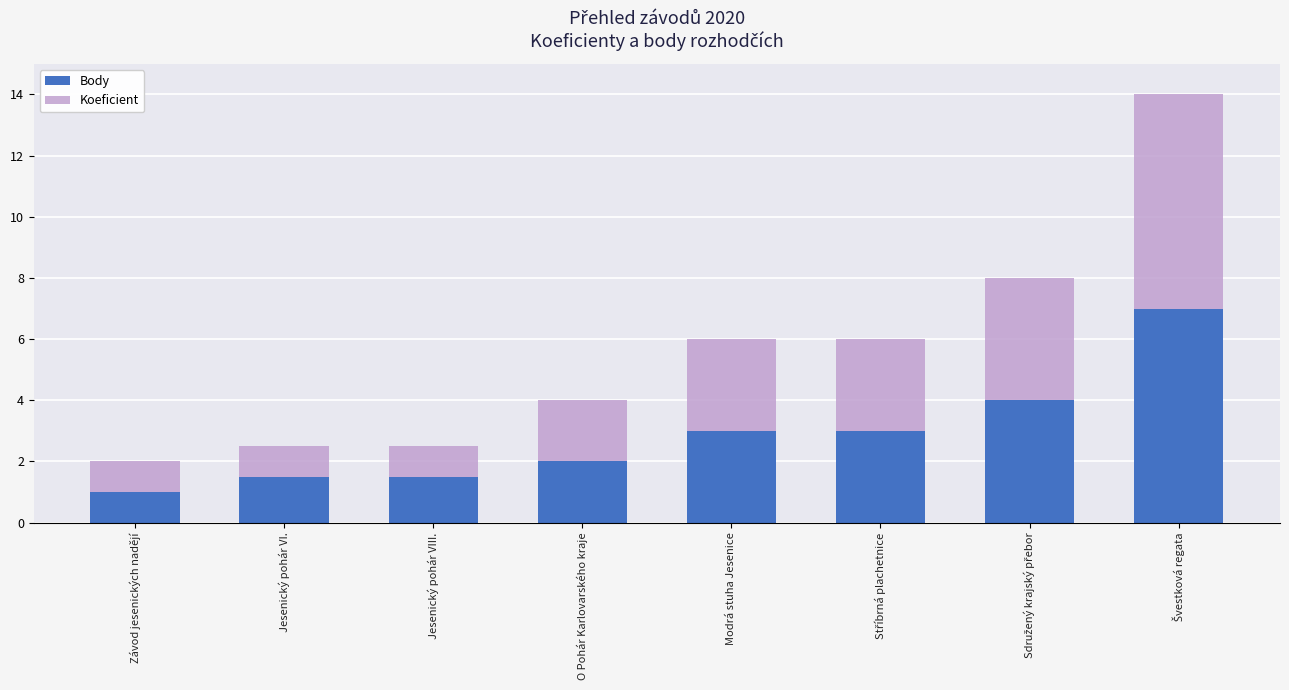

Reading left to right, transcribe the values for Body.

1.0	1.5	1.5	2.0	3.0	3.0	4.0	7.0